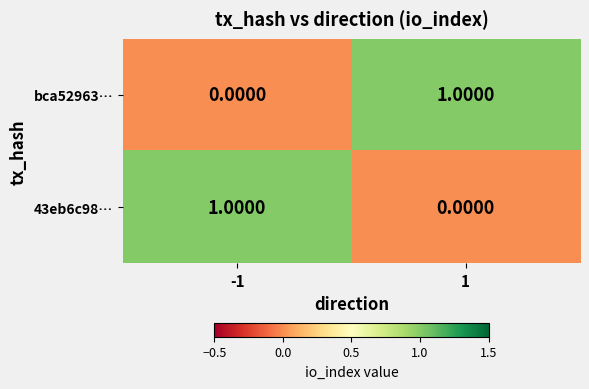

Rank the series at -1 from lowest to highest value.

bca52963…, 43eb6c98…